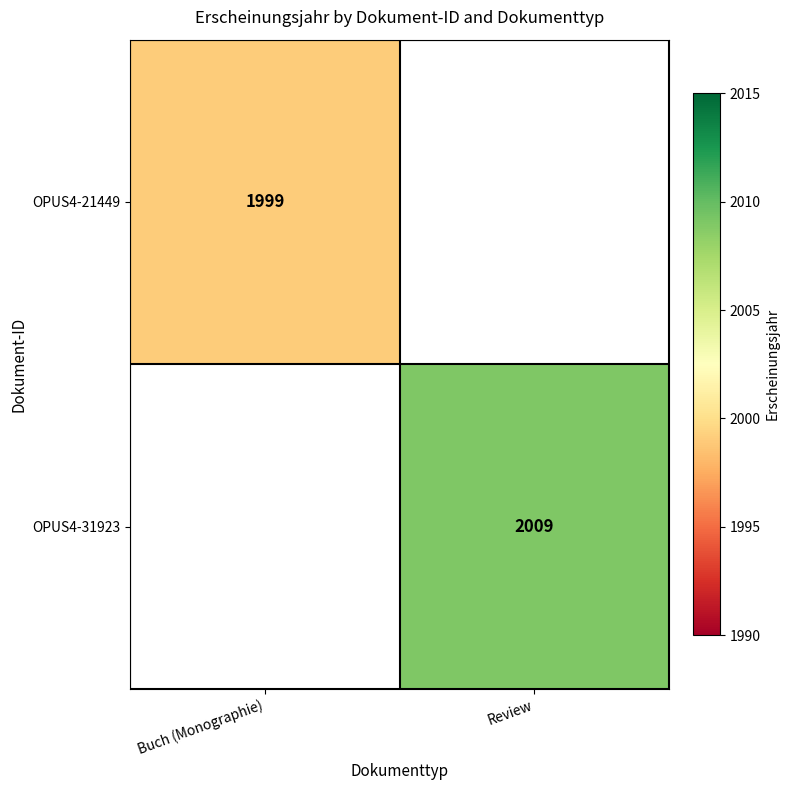

At how many categories does at least one series exceed 2005?

1